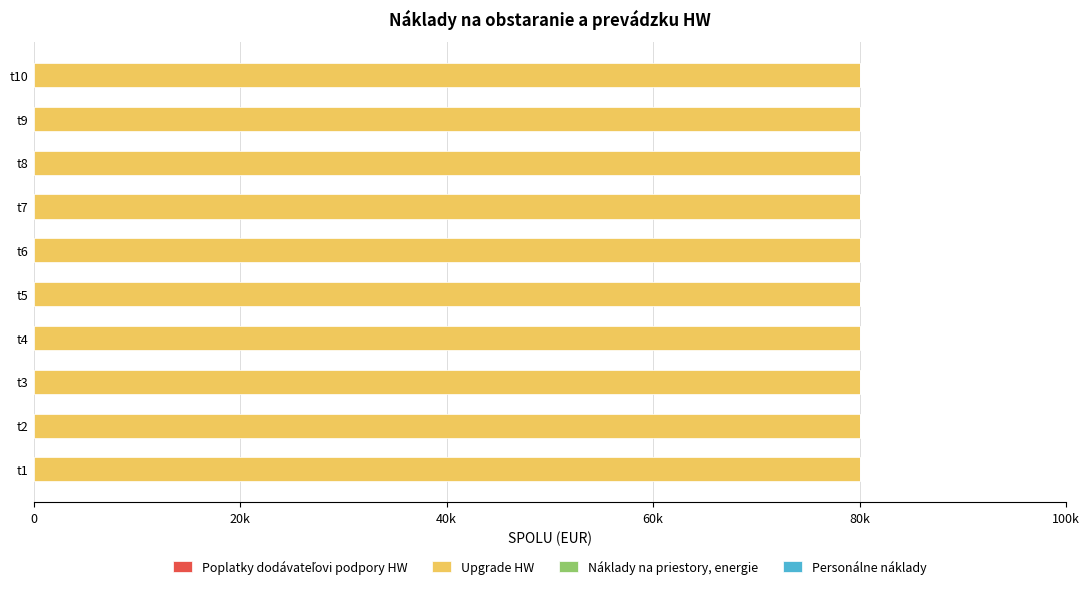

What are all the series names shown in the legend?

Poplatky dodávateľovi podpory HW, Upgrade HW, Náklady na priestory, energie, Personálne náklady